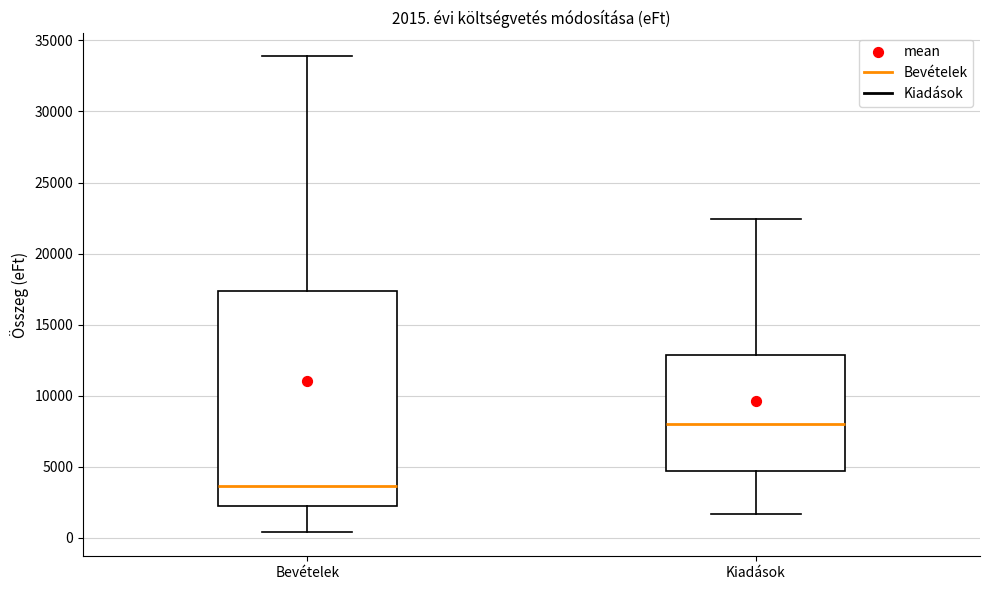

Comparing the boxes themselves (not the whiskers), which one is the tallest?

Bevételek